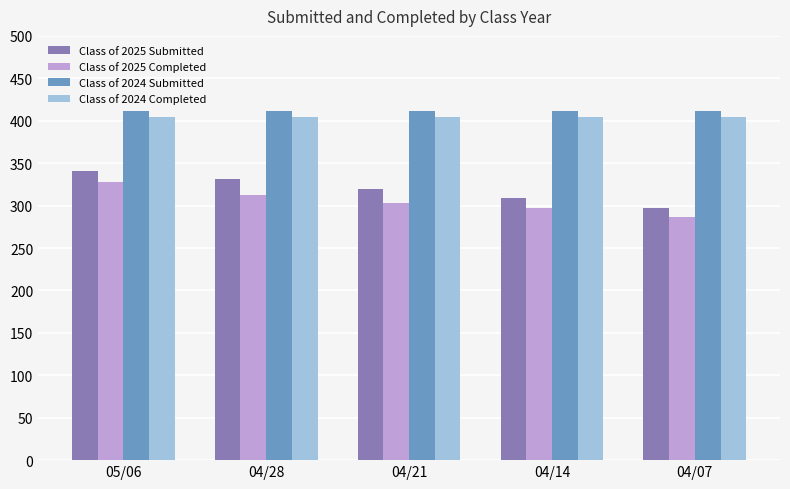

The Class of 2024 Completed series shows 666 at 04/21. True or false?

False